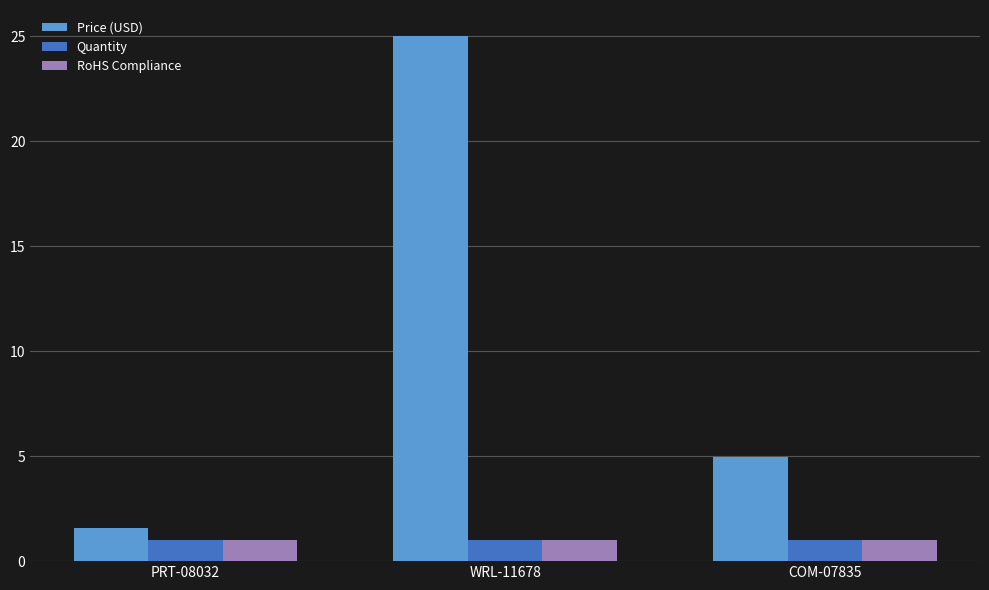

What is the approximate value of Quantity at PRT-08032?

1.0